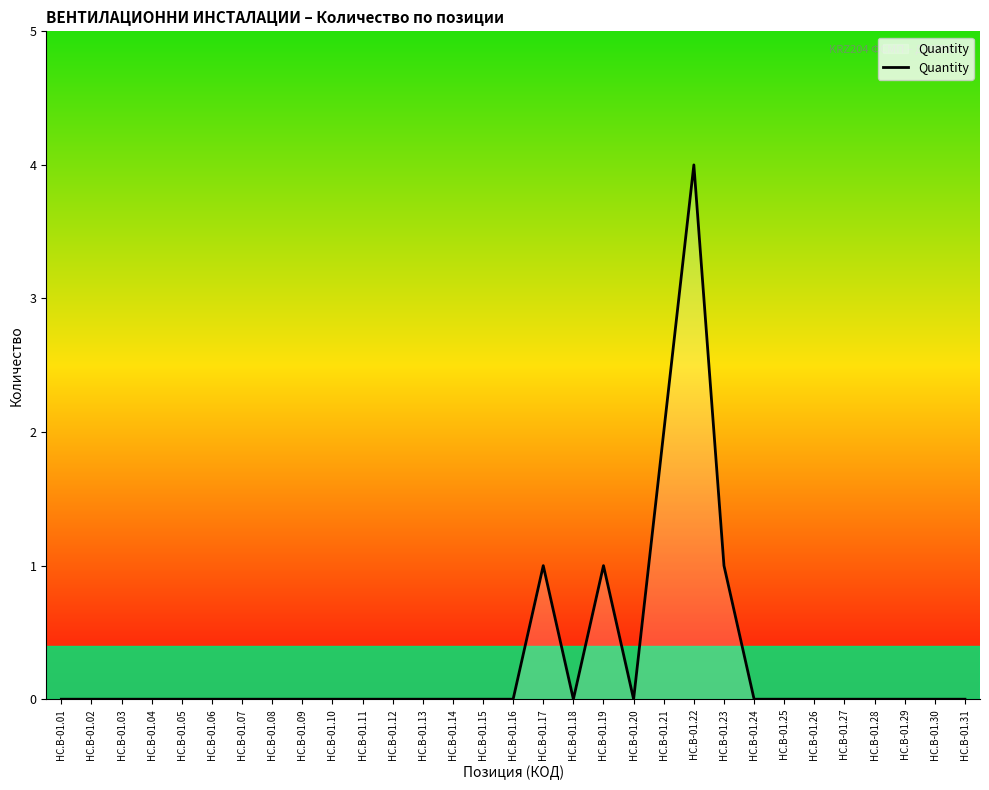

Is it true that the value at HC.B-01.26 is -2?

False